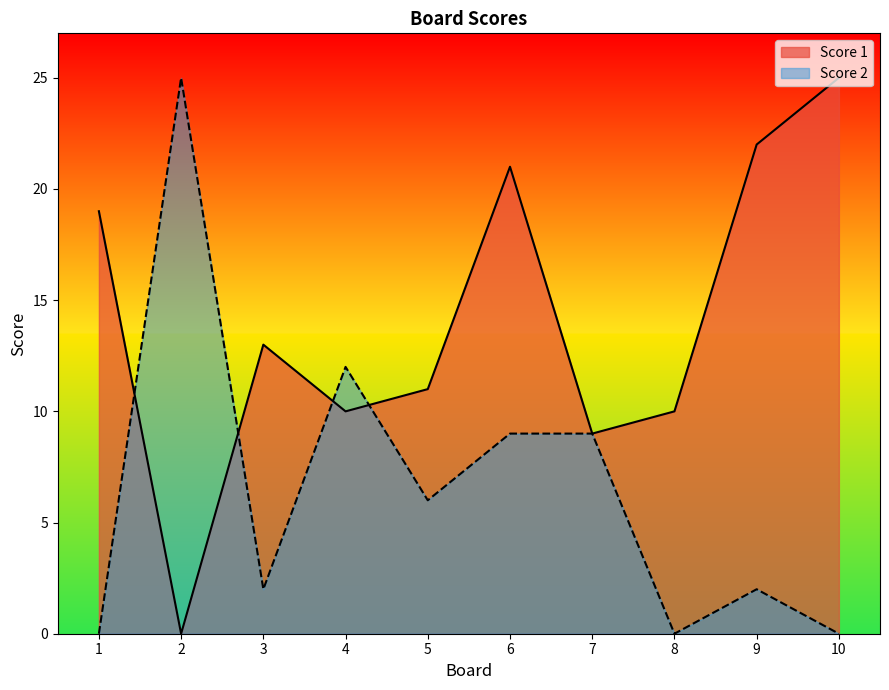

How many lines are shown in the chart?

2